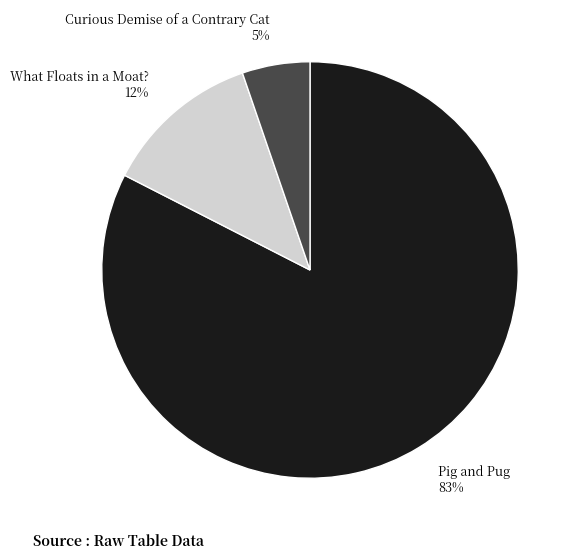

Do Pig and Pug and Curious Demise of a Contrary Cat together represent more than half of the pie?

Yes